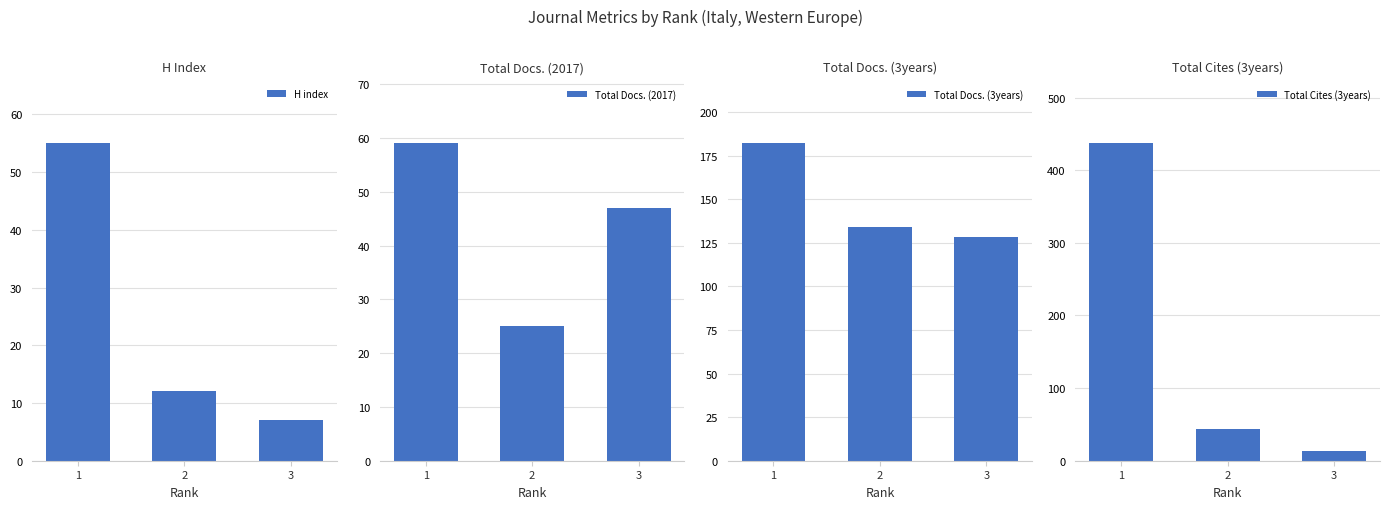

Where does the Total Docs. (3years) series first go above 134?

1